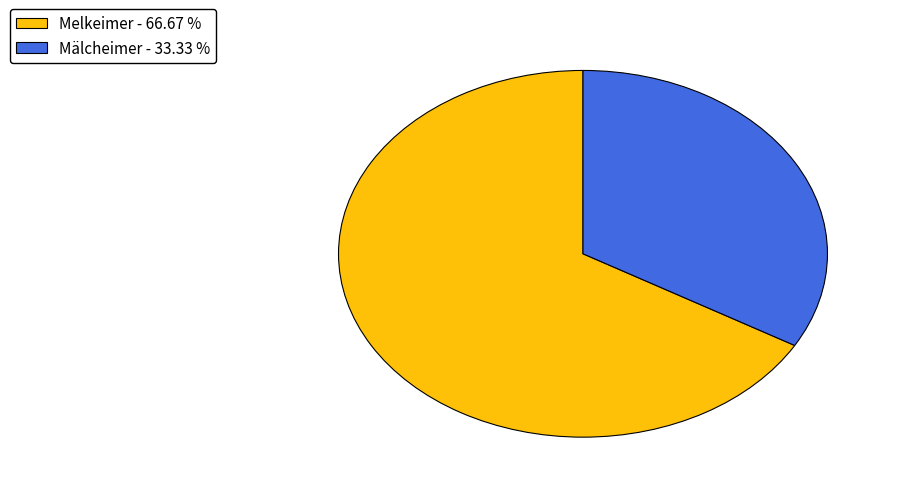

Does Melkeimer - 66.67 % represent more than half of the total?

Yes